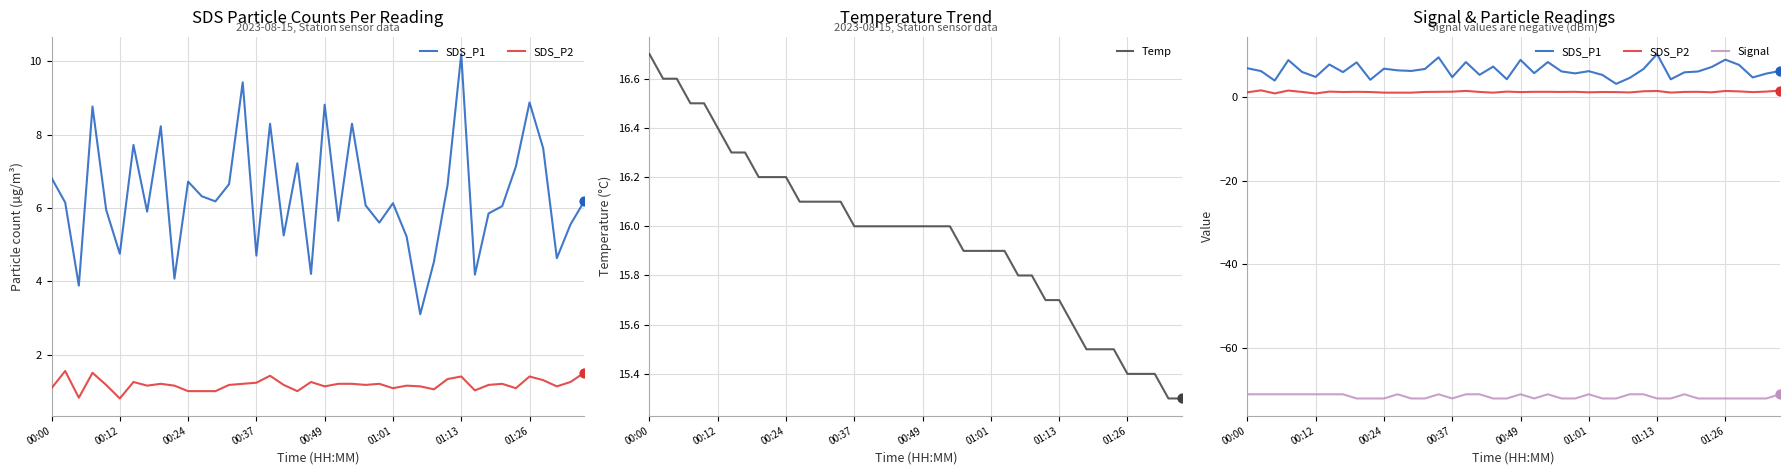

Which series has the largest total across all categories?

Temp